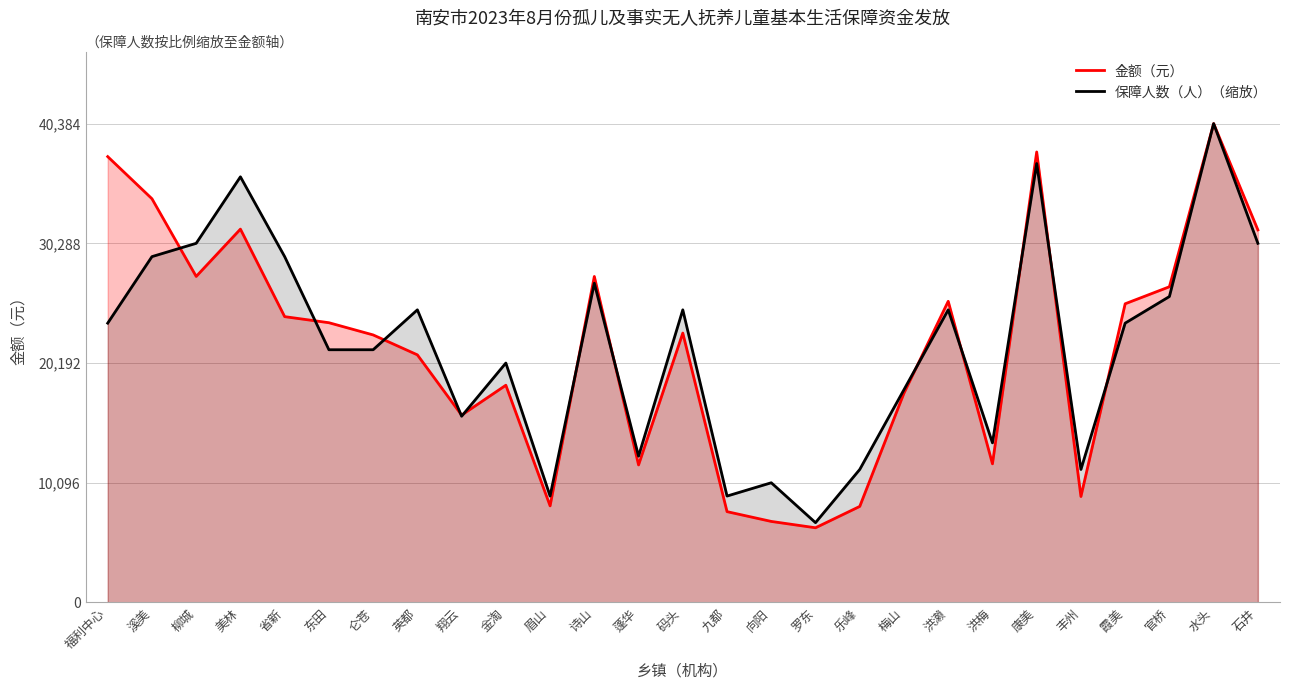

What is the minimum value shown in the chart?

6300.0